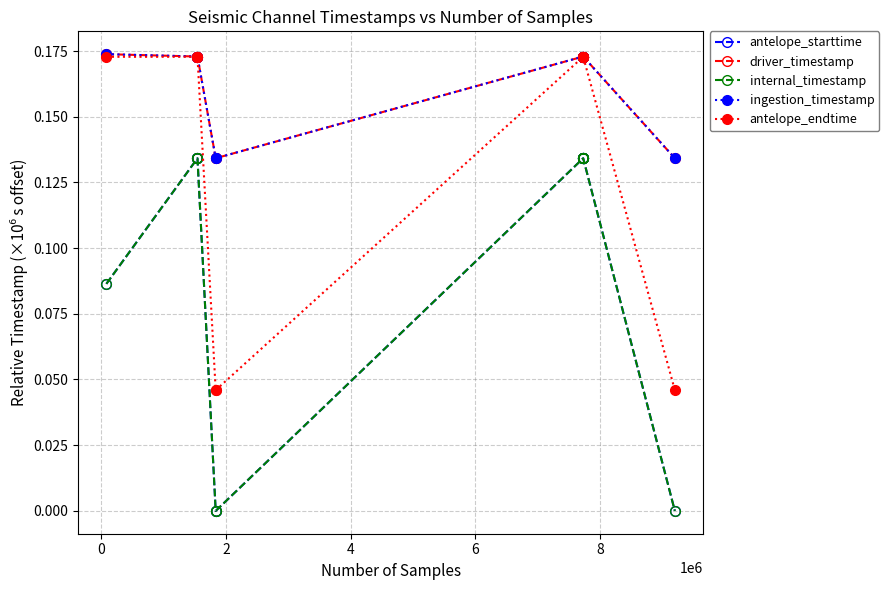

Does the chart display data point markers on the line(s)?

Yes